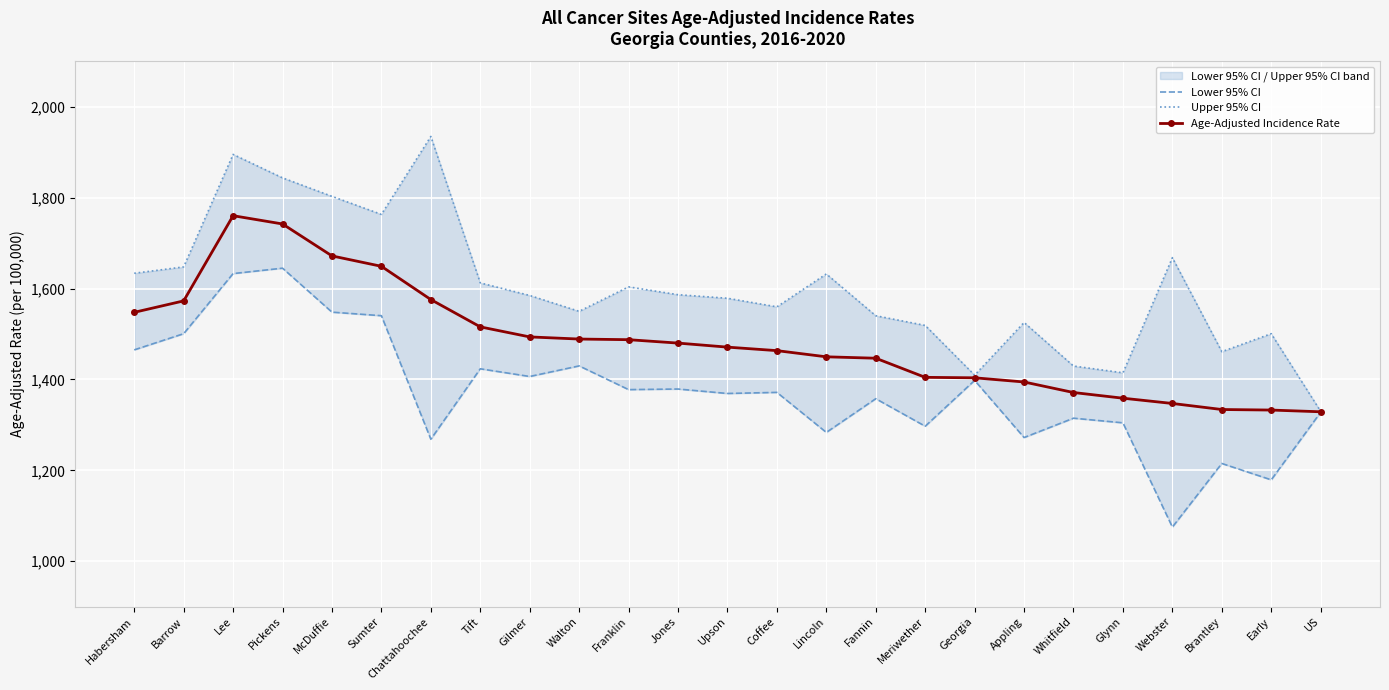

How many values in the Upper 95% CI series exceed 1584?

13